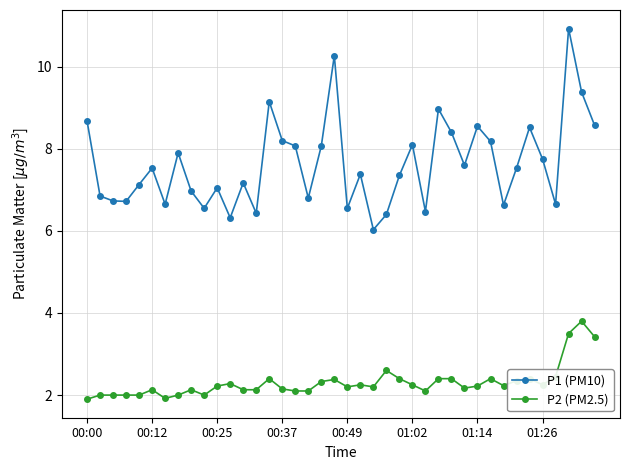

What is the value of the P2 (PM2.5) point at the 21st from the left?

2.2